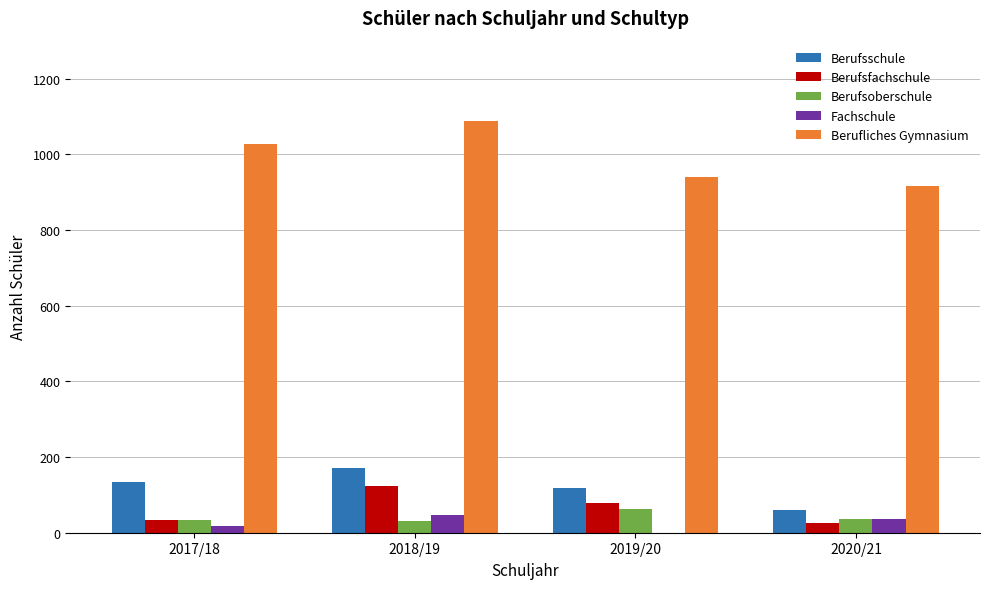

How many distinct data groups are displayed?

5